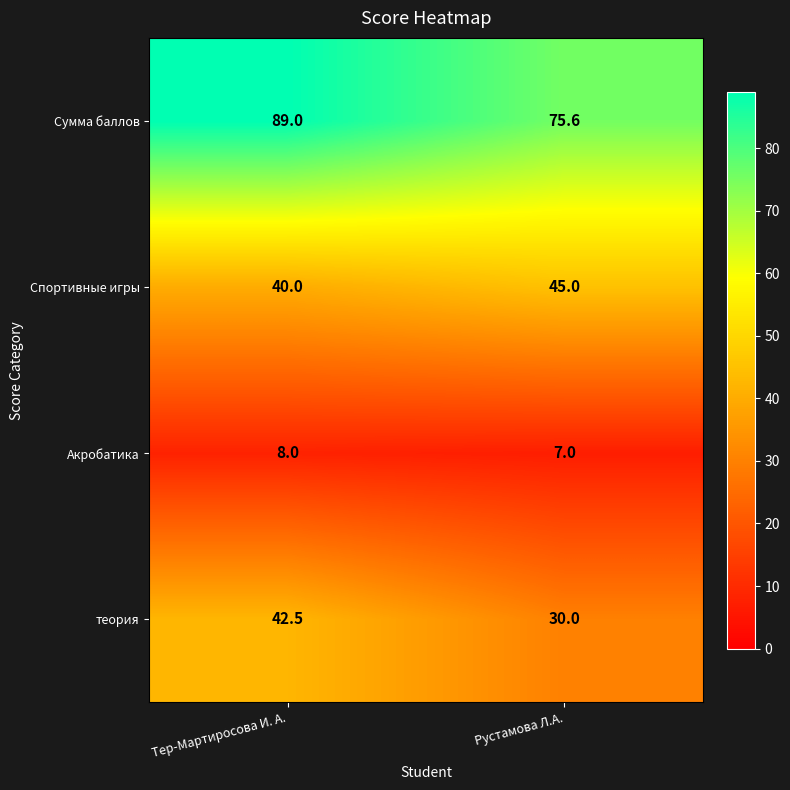

What is the difference between the Сумма баллов values at Рустамова Л.А. and Тер-Мартиросова И. А.?

13.4